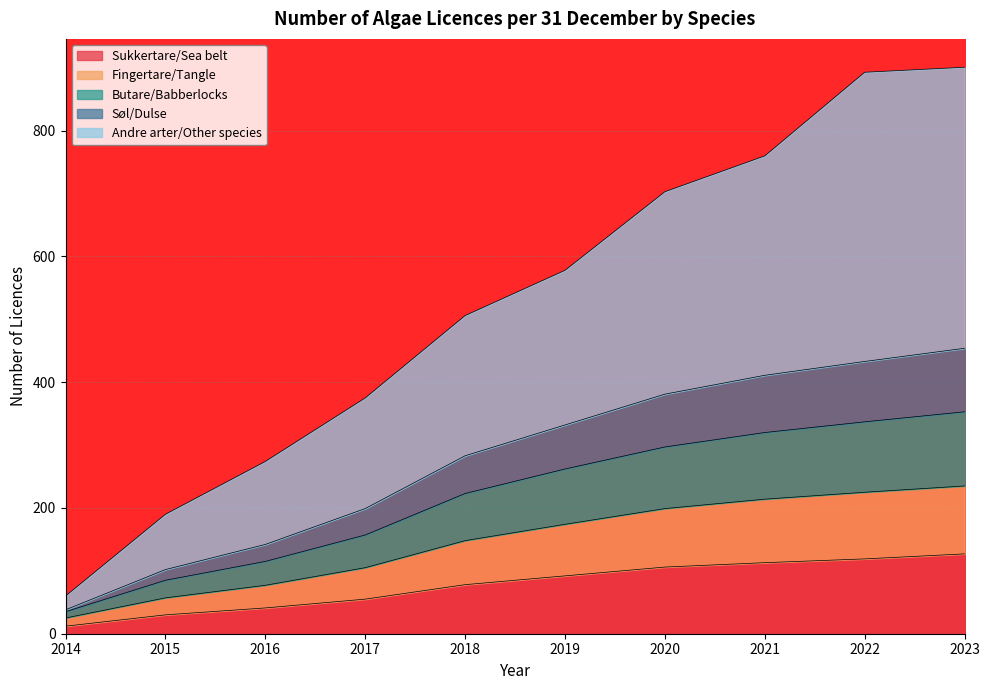

At which label does Sukkertare/Sea belt first exceed 92?

2020